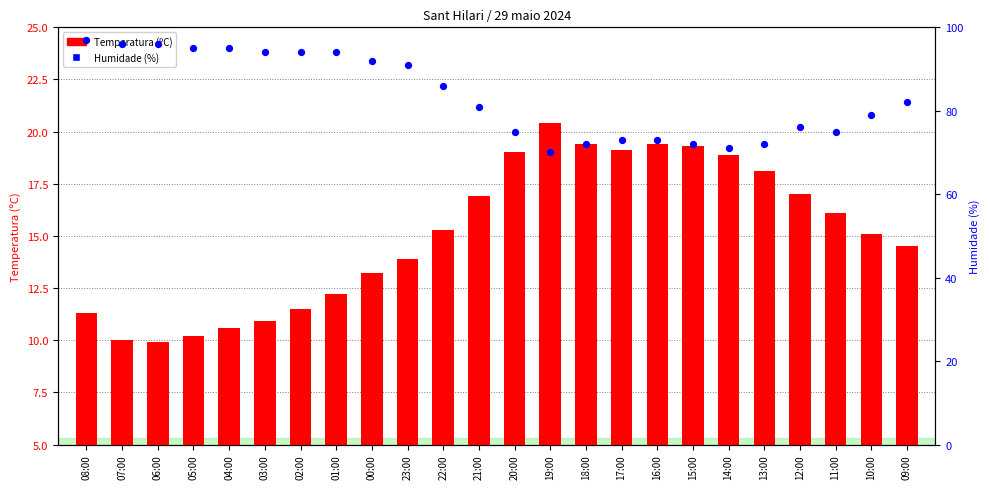

Which series has the largest total across all categories?

Humidade (%)